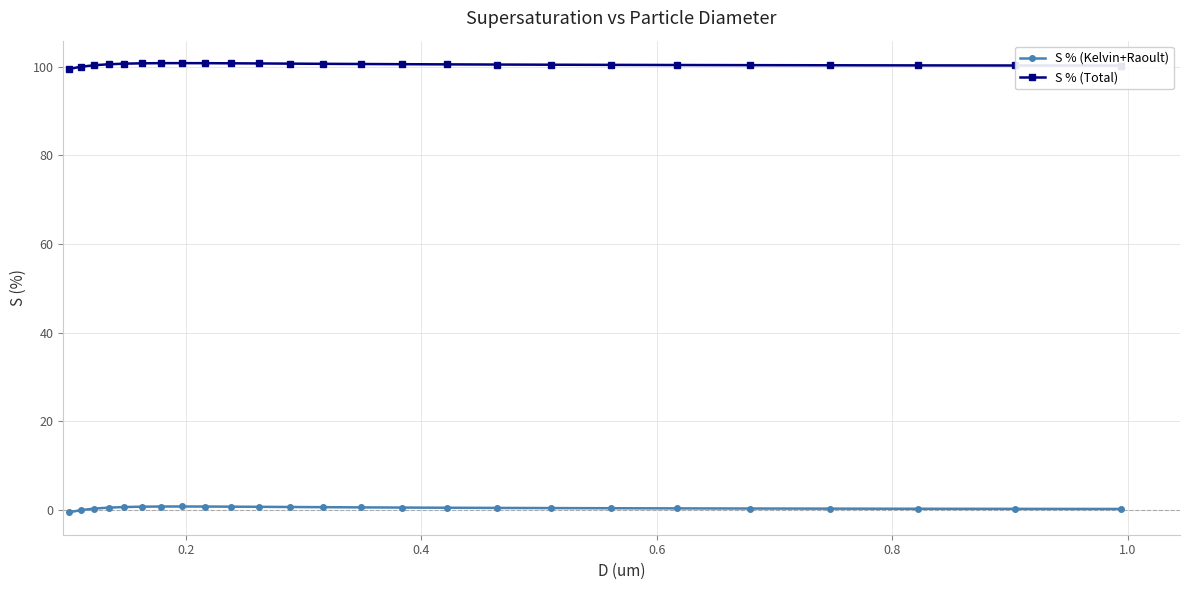

True or false: S % (Kelvin+Raoult) and S % (Total) cross at least once.

False